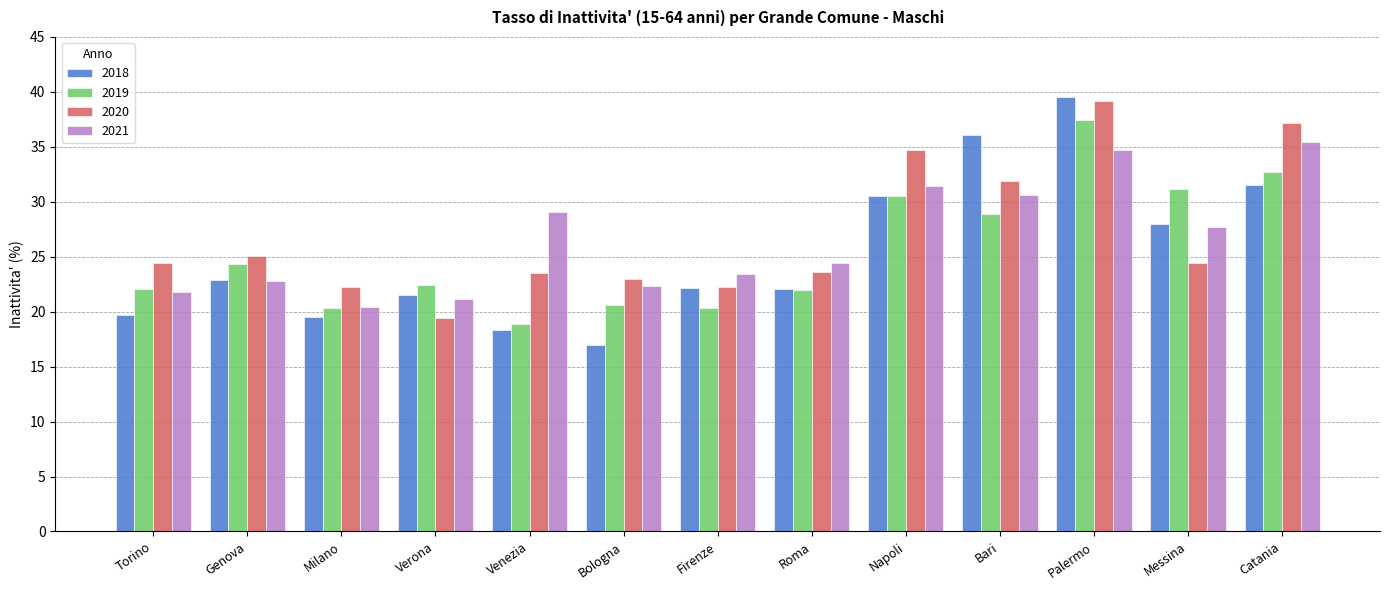

True or false: 2018 has a value of 22.2 at Firenze.

True